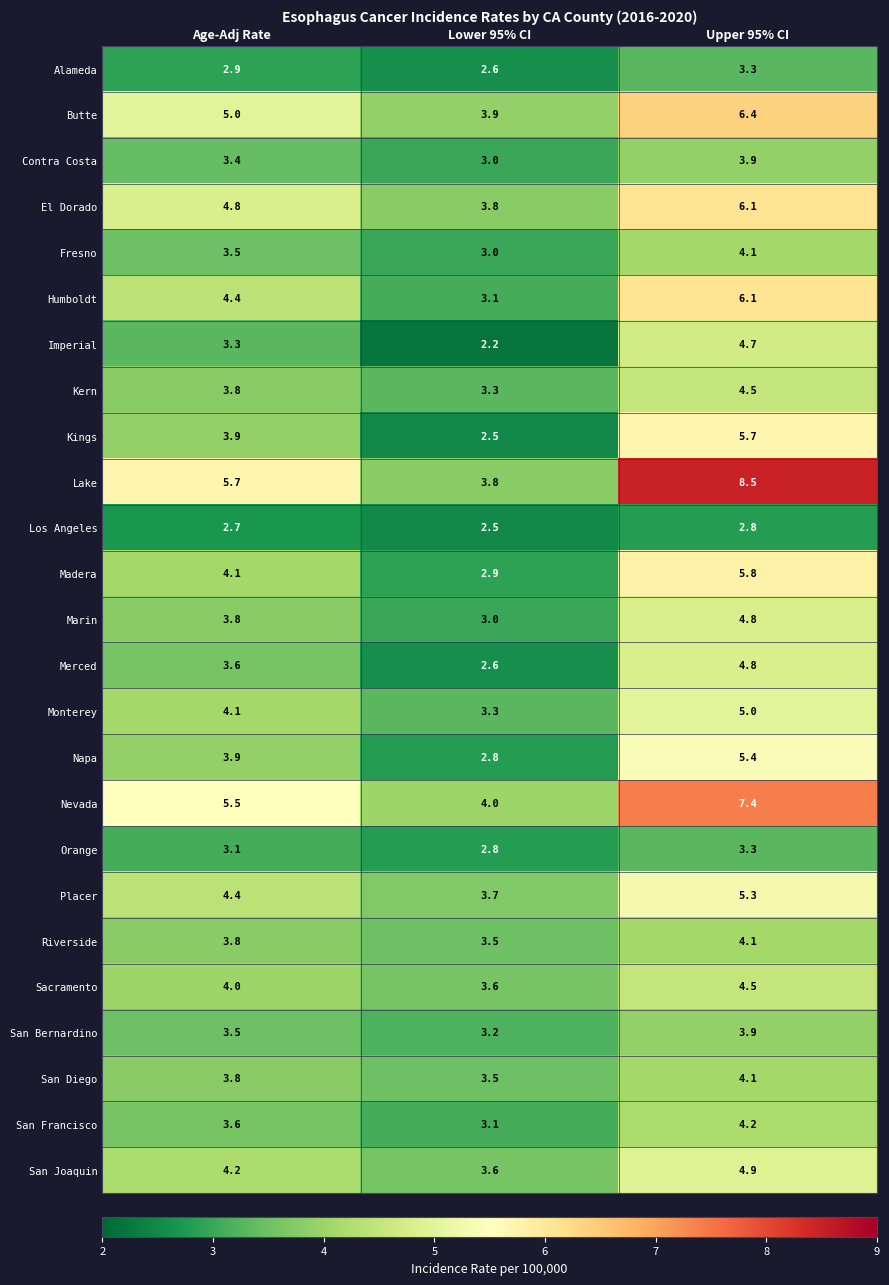

How many data points in Fresno are above 3?

2